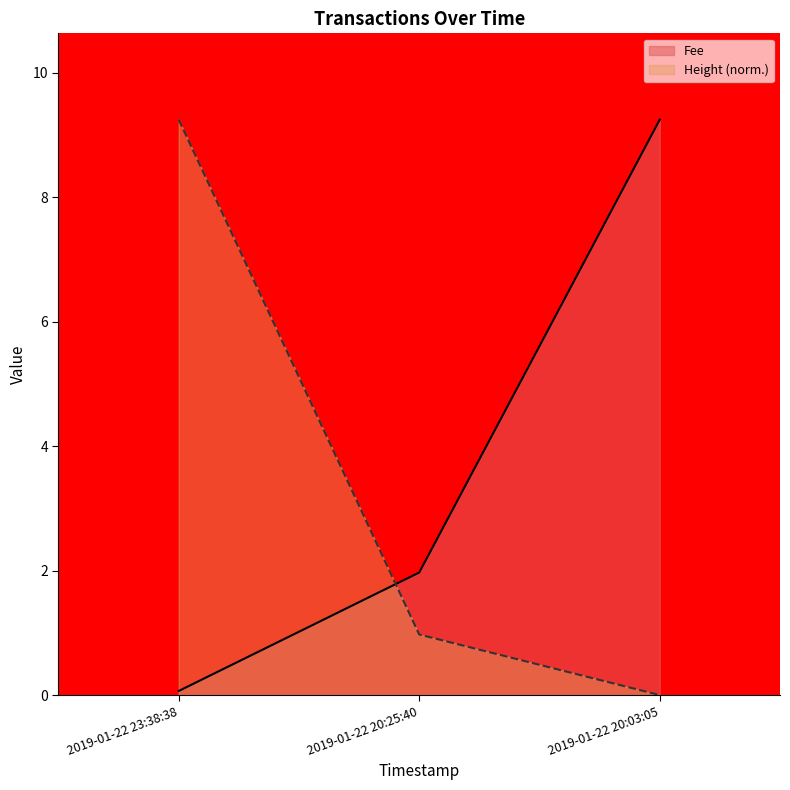

Does the chart display data point markers on the line(s)?

No